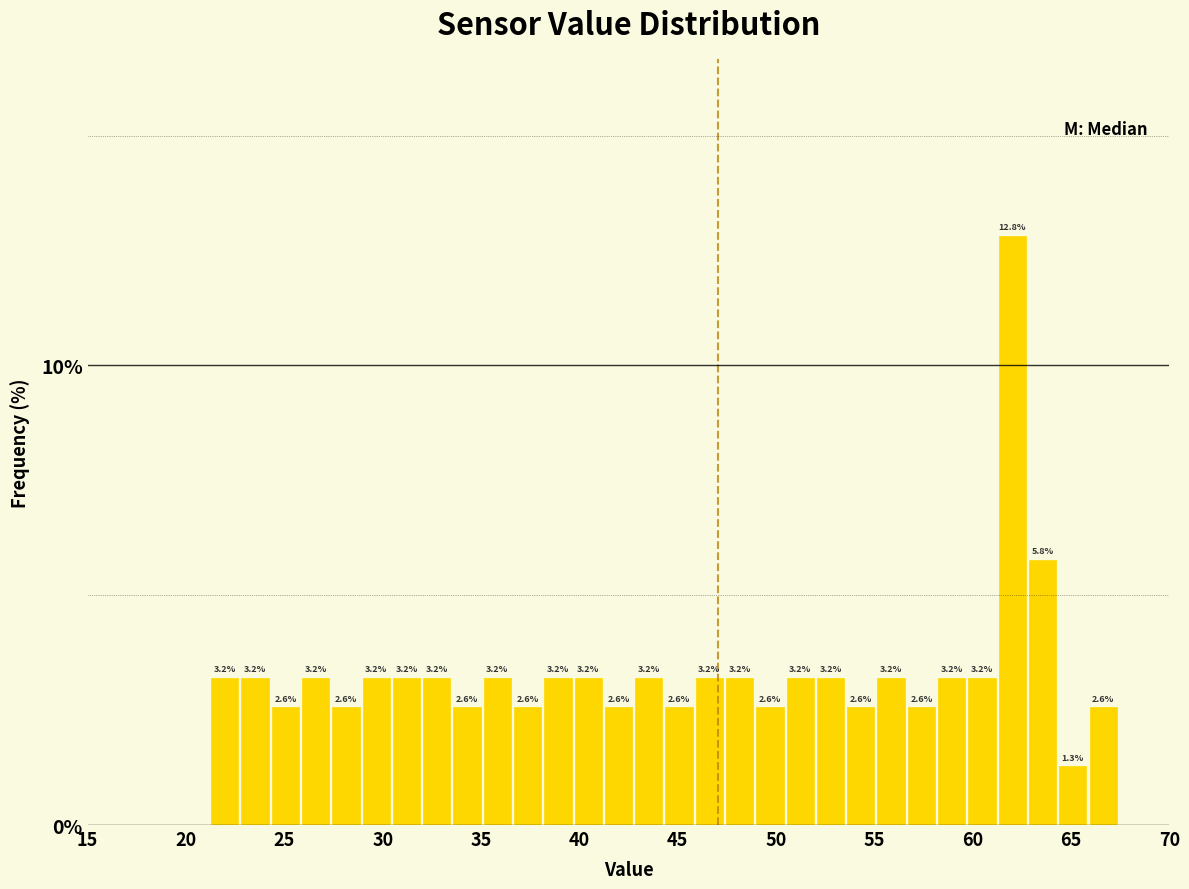

Read against the x-axis, roughly where is the centre of the tallest bar?

62.0